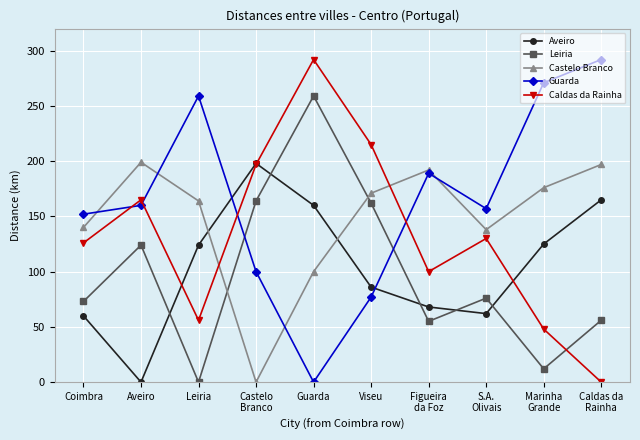

What is the label of the 1st point from the left?

Coimbra